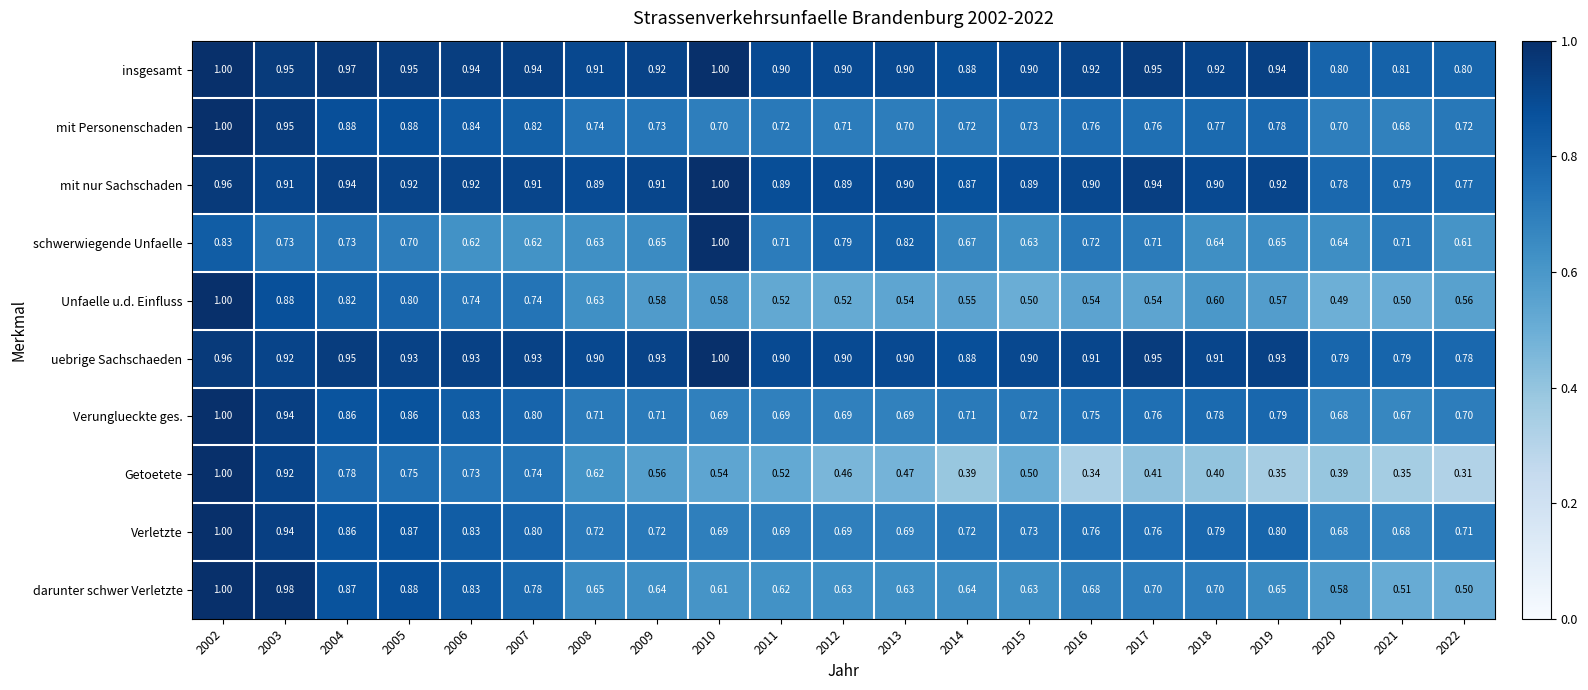

Which series has the largest range (max minus min)?

Getoetete